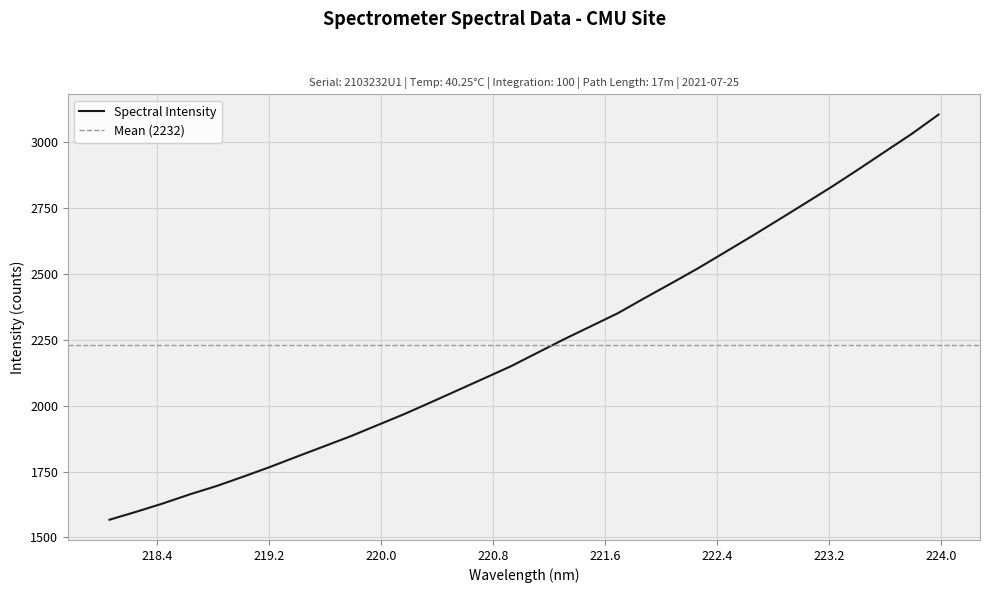

Reading left to right, transcribe all the data shown in this chart.

218.0596=1567.3	218.2508=1597.4	218.442=1629.1	218.6332=1663.5	218.8244=1695.1	219.0156=1730.7	219.2067=1767.6	219.3979=1806.6	219.589=1845.1	219.7801=1883.6	219.9712=1925.5	220.1623=1967.5	220.3533=2012.4	220.5444=2058.0	220.7354=2103.6	220.9264=2149.5	221.1174=2201.2	221.3083=2252.7	221.4993=2301.7	221.6902=2350.8	221.8812=2408.2	222.0721=2464.3	222.263=2521.3	222.4538=2581.7	222.6447=2642.3	222.8355=2704.5	223.0264=2767.2	223.2172=2830.5	223.408=2896.6	223.5987=2964.2	223.7895=3031.5	223.9802=3104.4